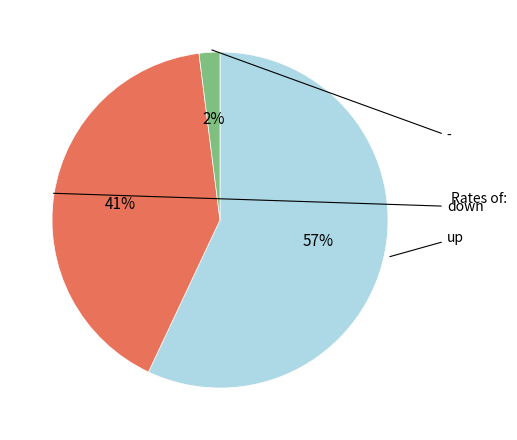

To the nearest percent, what is the average slice percentage?

33%